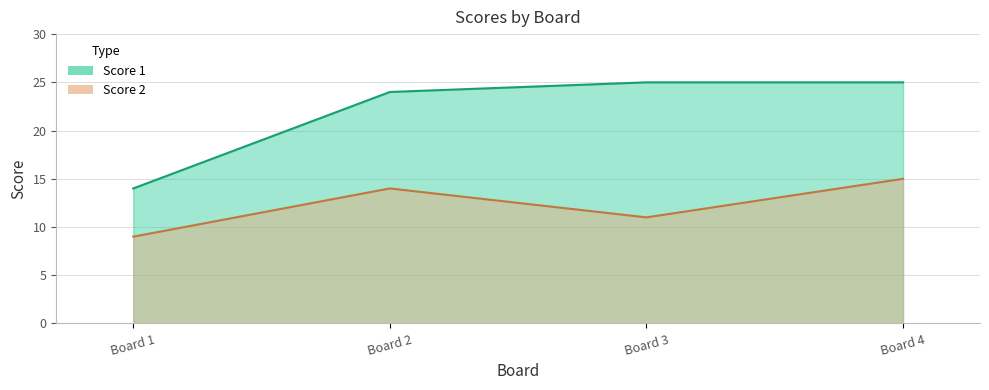

The value of Score 1 at Board 3 is 25. True or false?

True